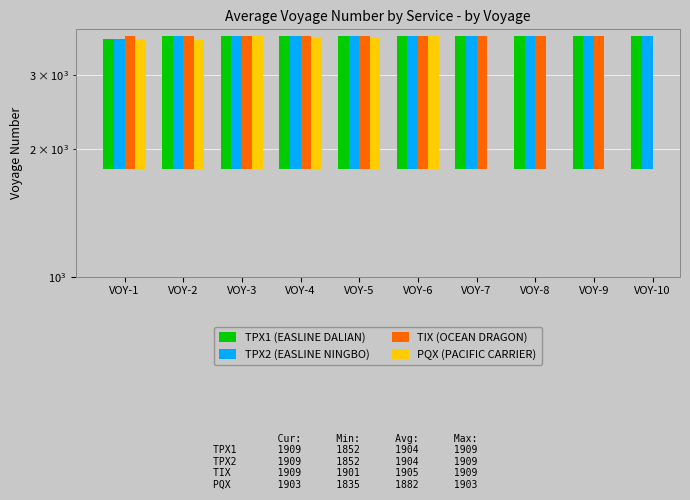

How many series are shown in this chart?

4